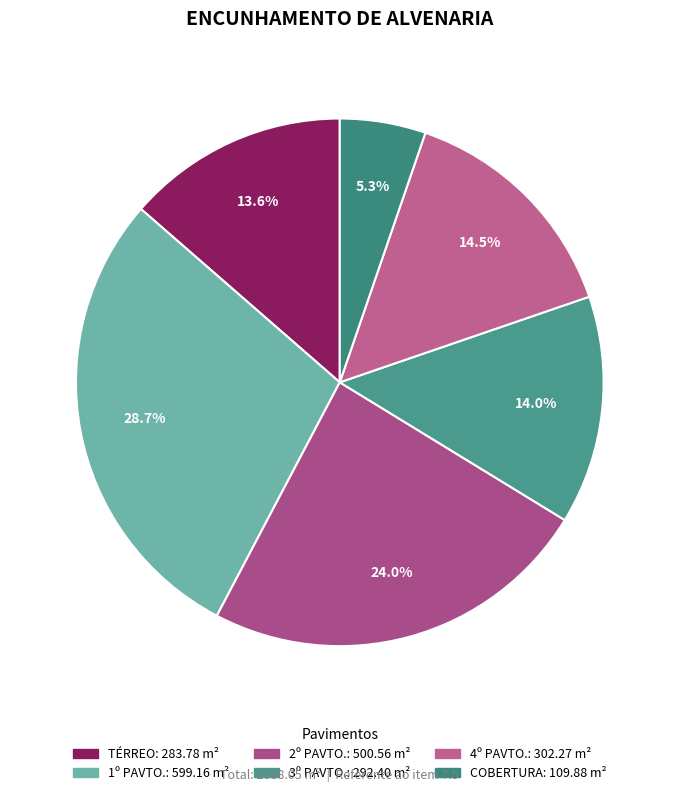

Rank the categories by value from lowest to highest.

COBERTURA, TÉRREO, 3º PAVTO., 4º PAVTO., 2º PAVTO., 1º PAVTO.